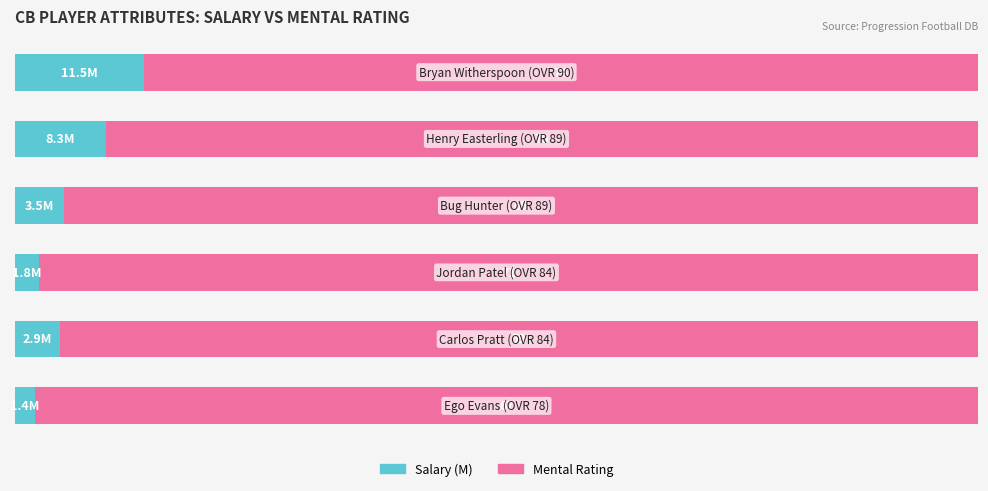

What are all the series names shown in the legend?

Salary (M), Mental Rating